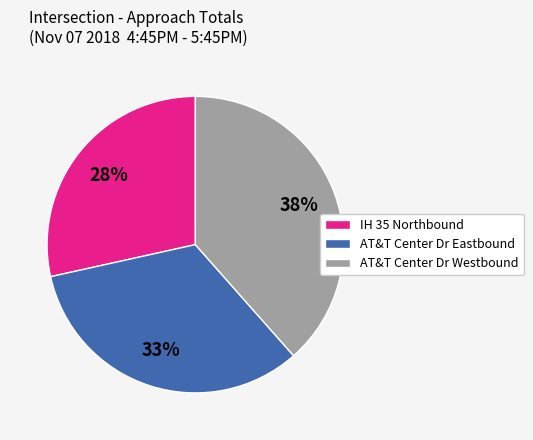

Does AT&T Center Dr Westbound account for over 50% of the chart?

No